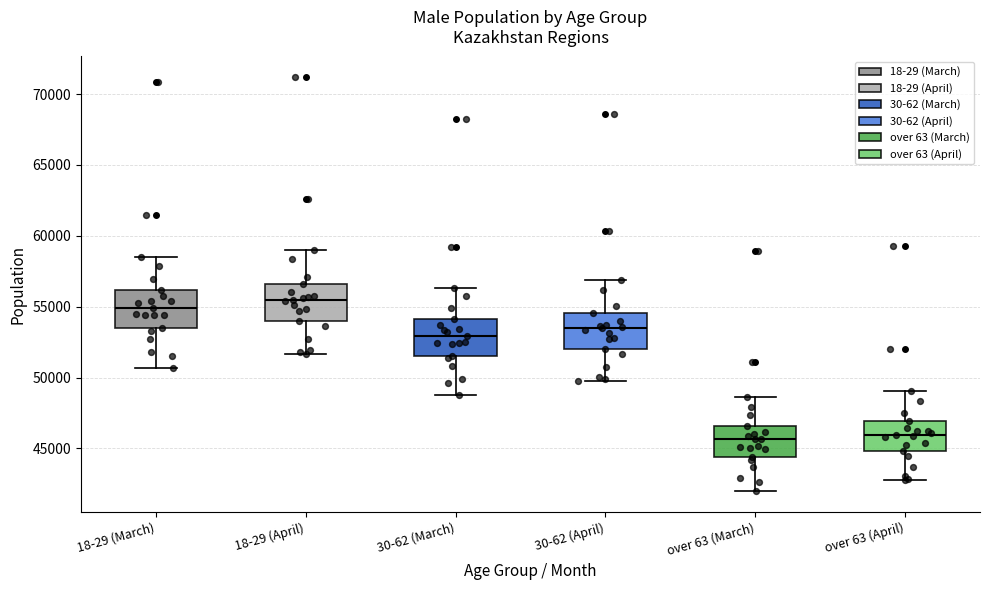

Reading left to right, transcribe this box plot: for each box, give where its median line is, the range the box spans, and where its two whiskers end, as read against the y-axis. The values are not printed on the chart, so give them approximately, as read against the axis.

18-29 (March): median 55000, box 53500 to 56000, whiskers 50500 to 58500
18-29 (April): median 55500, box 54000 to 56500, whiskers 51500 to 59000
30-62 (March): median 53000, box 51500 to 54000, whiskers 49000 to 56500
30-62 (April): median 53500, box 52000 to 54500, whiskers 50000 to 57000
over 63 (March): median 45500, box 44500 to 46500, whiskers 42000 to 48500
over 63 (April): median 46000, box 45000 to 47000, whiskers 43000 to 49000